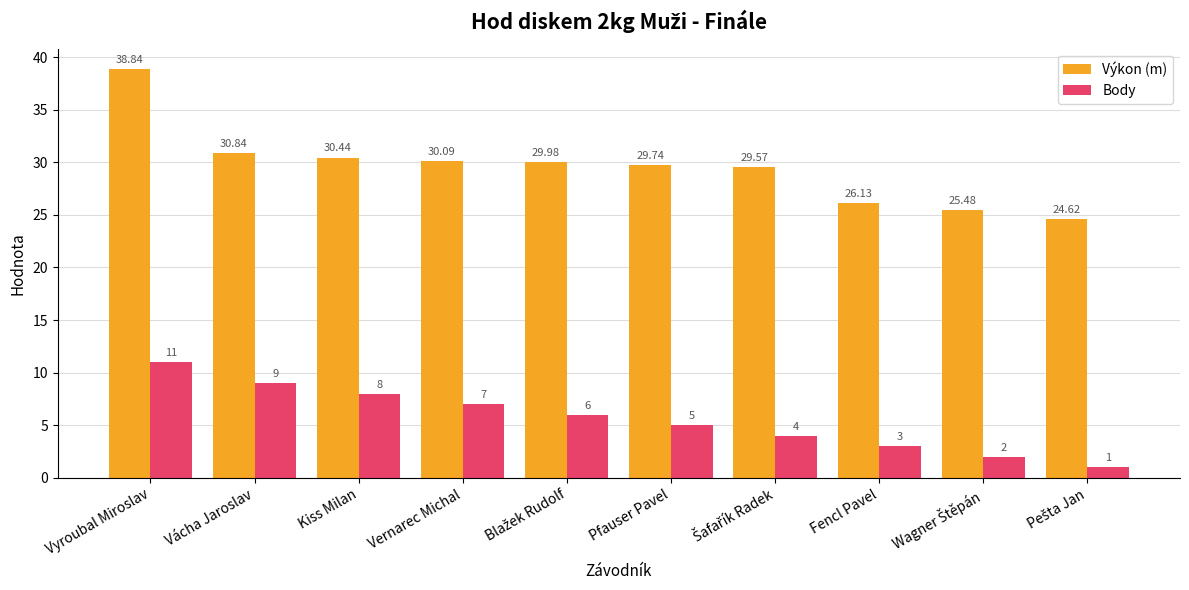

Which series has the largest range (max minus min)?

Výkon (m)